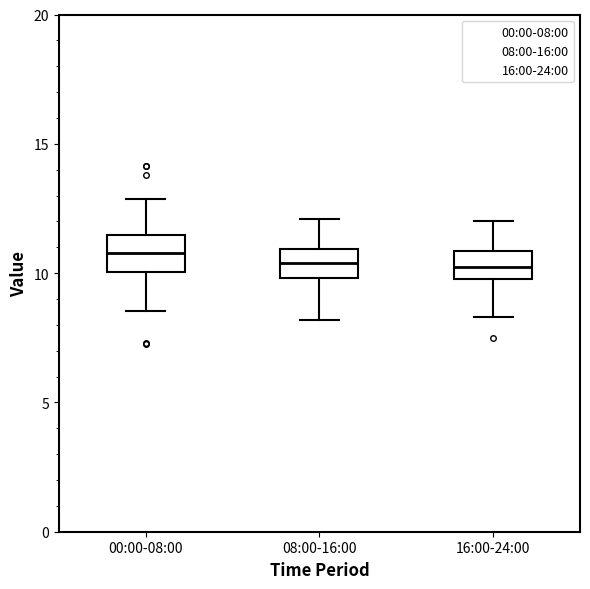

Where does the median line of the box for 08:00-16:00 sit on the y-axis? The values are not printed on the chart, so give them approximately, as read against the axis.

10.5